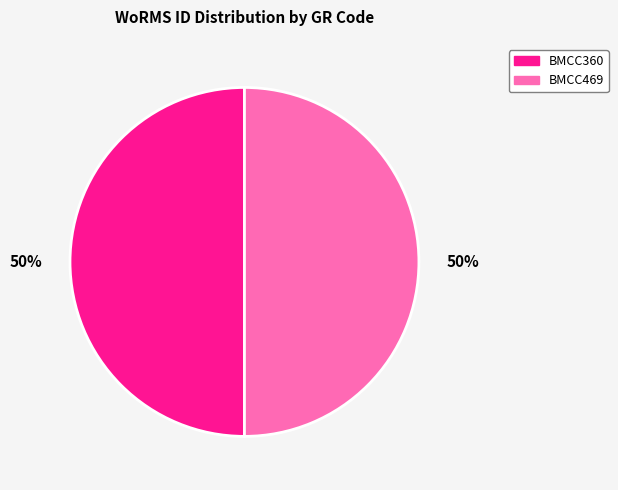

To the nearest percent, what portion does BMCC469 represent?

50%